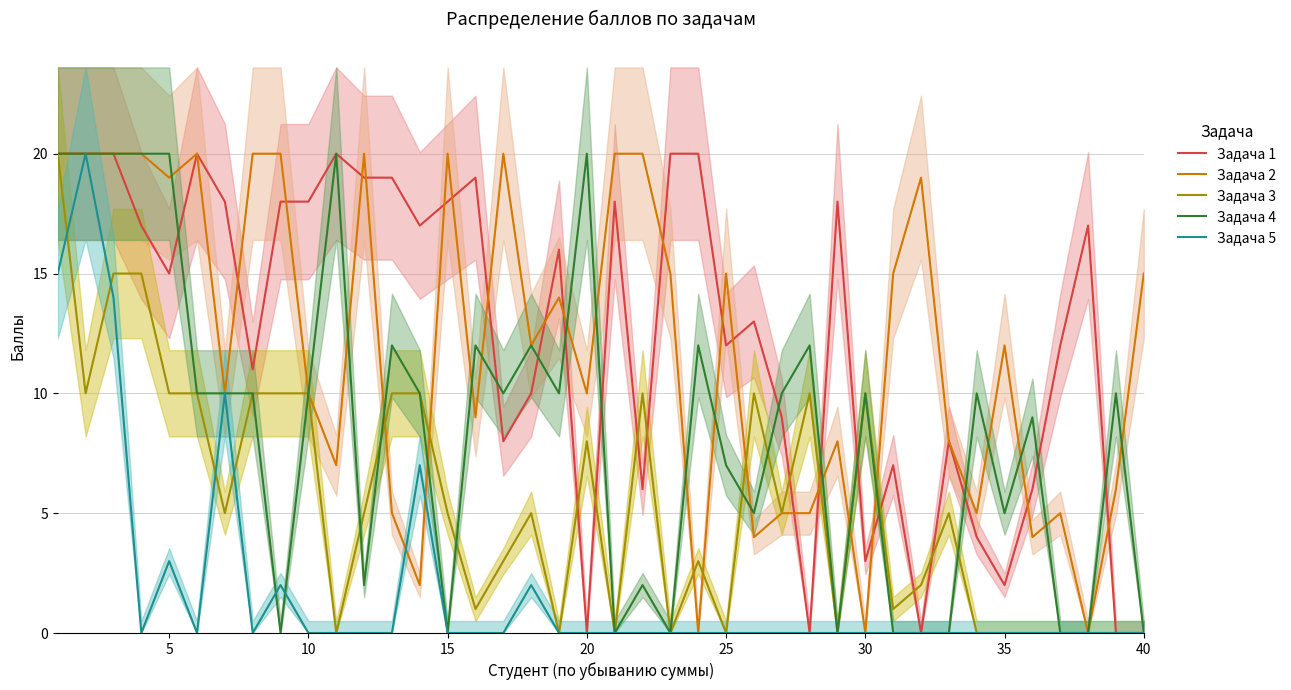

How many lines are shown in the chart?

5